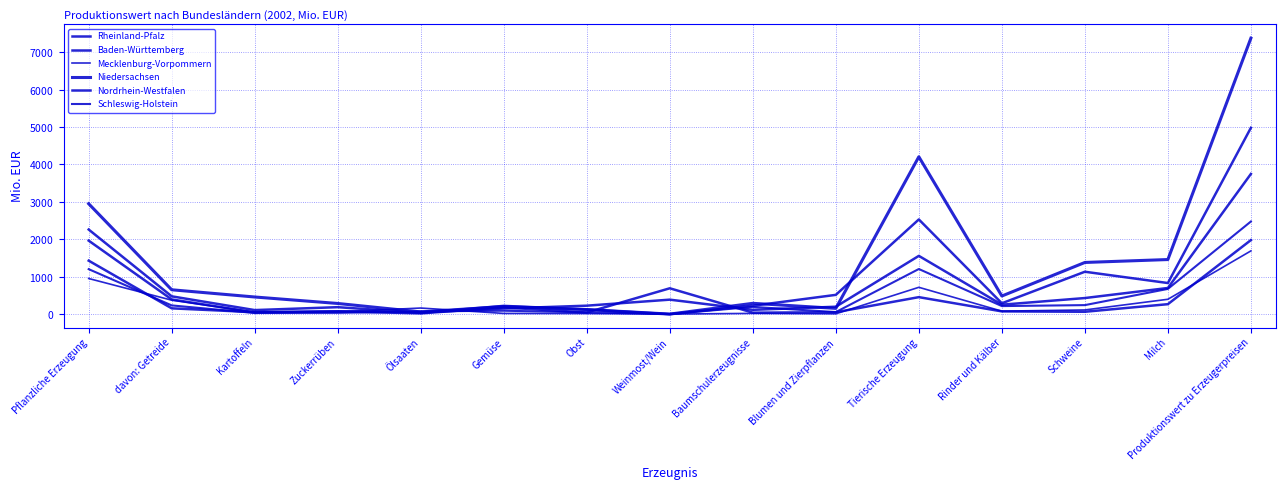

Does the chart have visible grid lines?

Yes